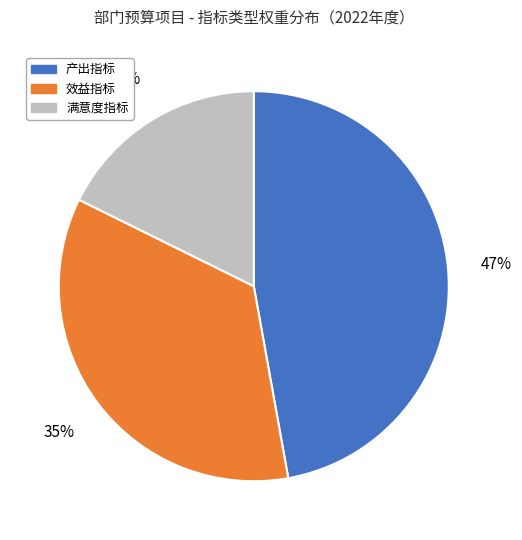

Is it true that 效益指标 is 42% of the pie?

False